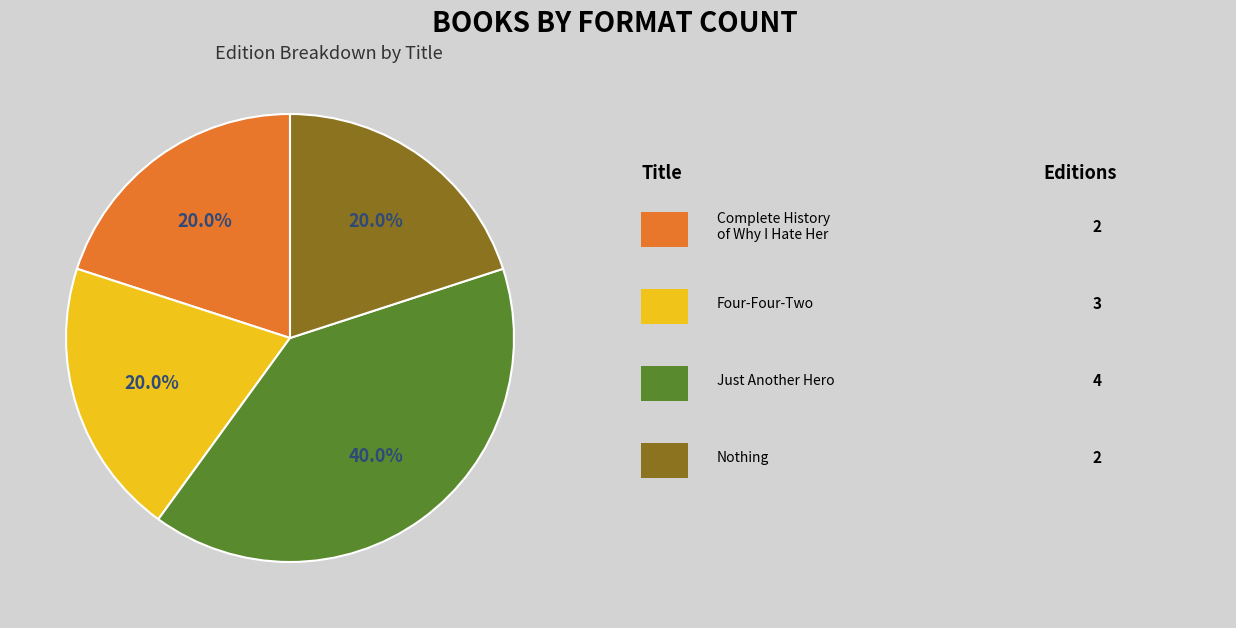

Is there any slice that represents more than half of the pie?

No